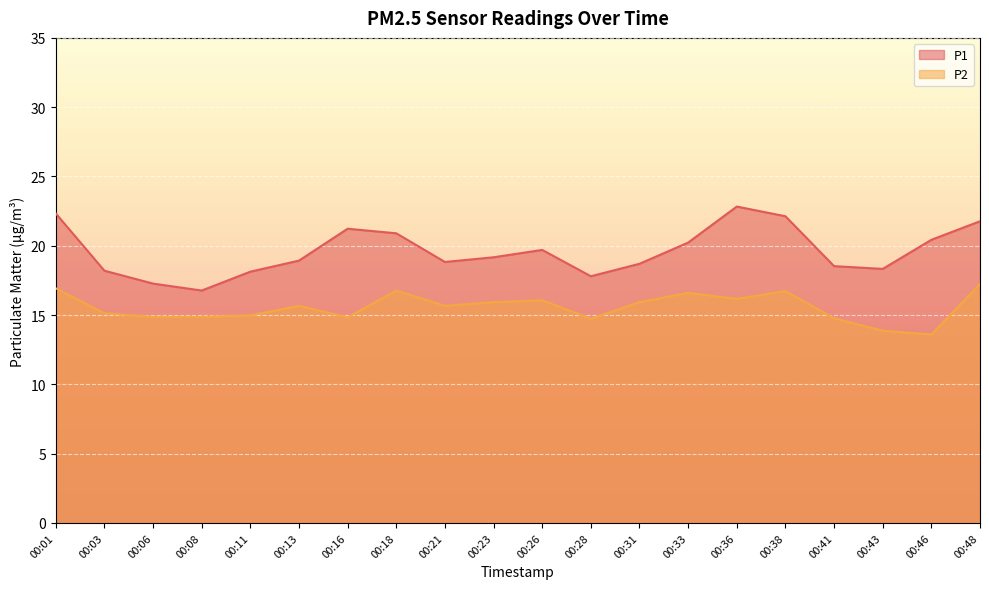

Rank the series by their average value, from lowest to highest.

P2, P1